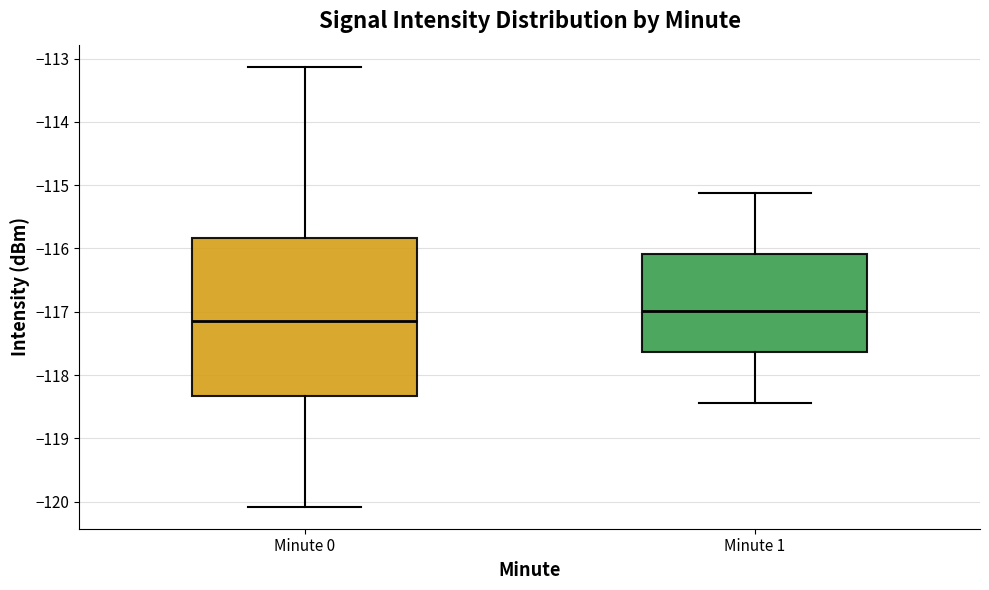

Which box's median line is the highest?

Minute 1